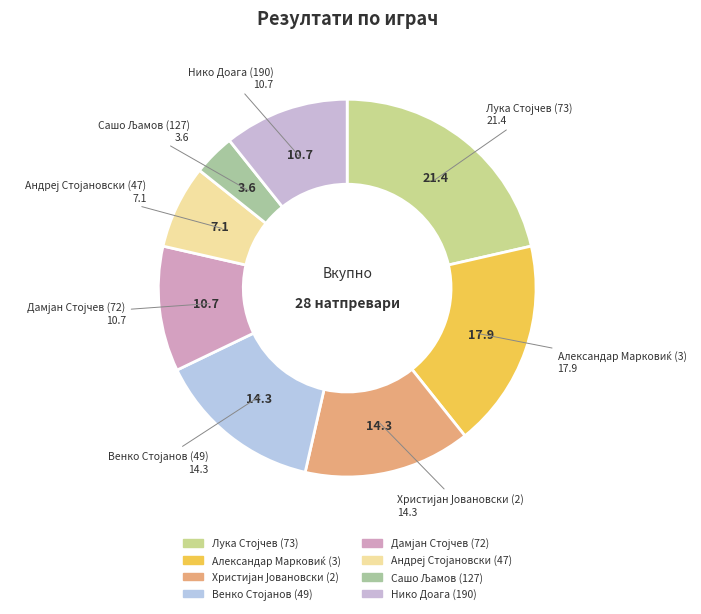

The Нико Доага (190) slice represents 11% of the pie. True or false?

True